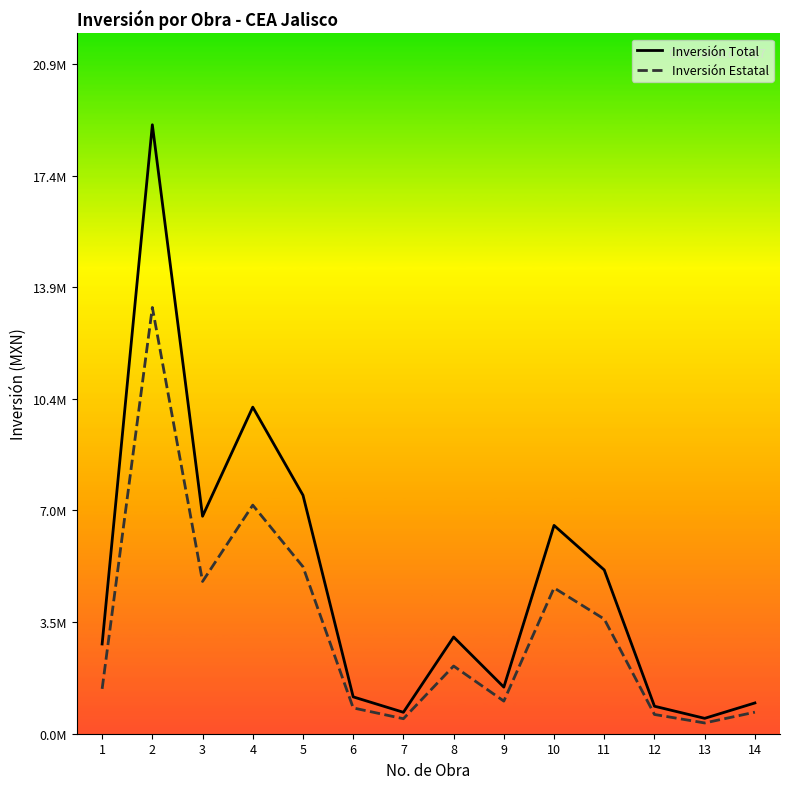

Does the chart display data point markers on the line(s)?

No